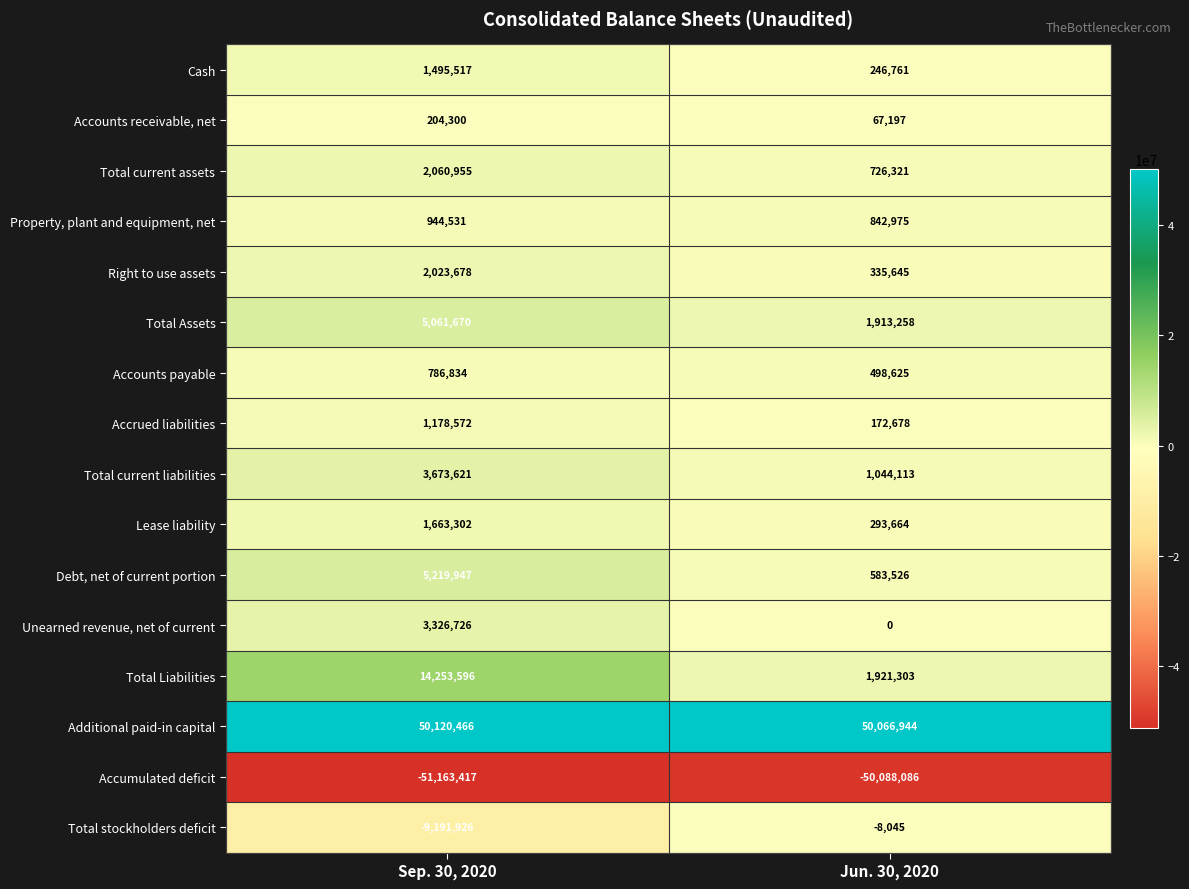

What is the total value across all series at Sep. 30, 2020?

31658372